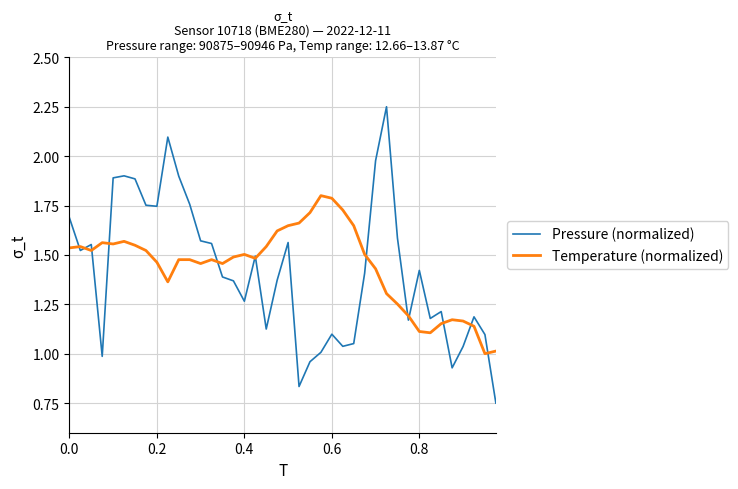

Which series has the widest spread of values?

Pressure (normalized)